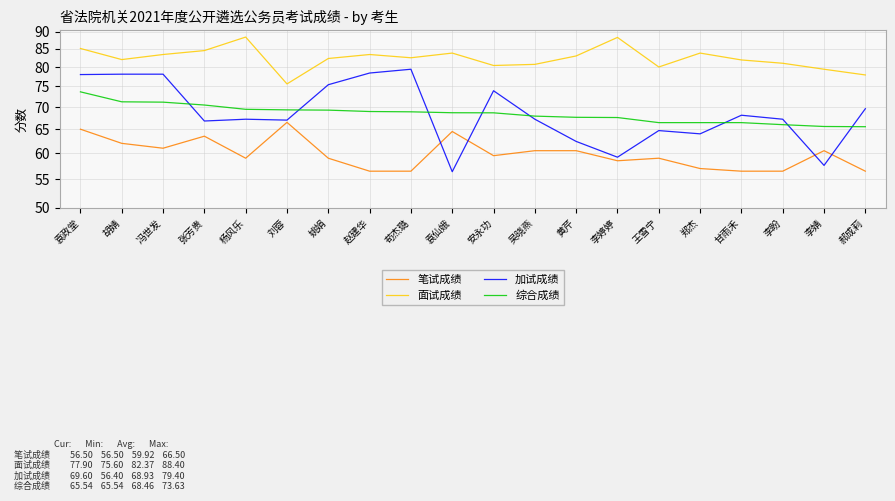

What are all the series names shown in the legend?

笔试成绩, 面试成绩, 加试成绩, 综合成绩